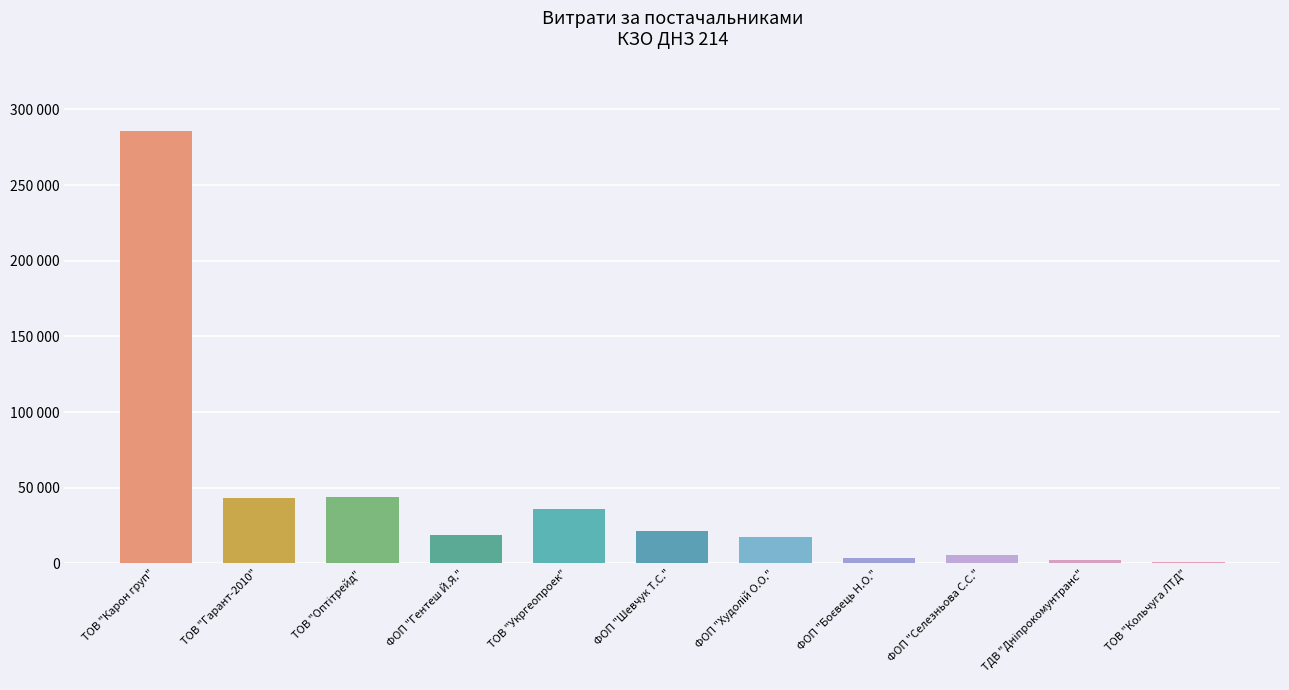

Which has a higher value, ФОП "Гентеш Й.Я." or ФОП "Шевчук Т.С."?

ФОП "Шевчук Т.С."